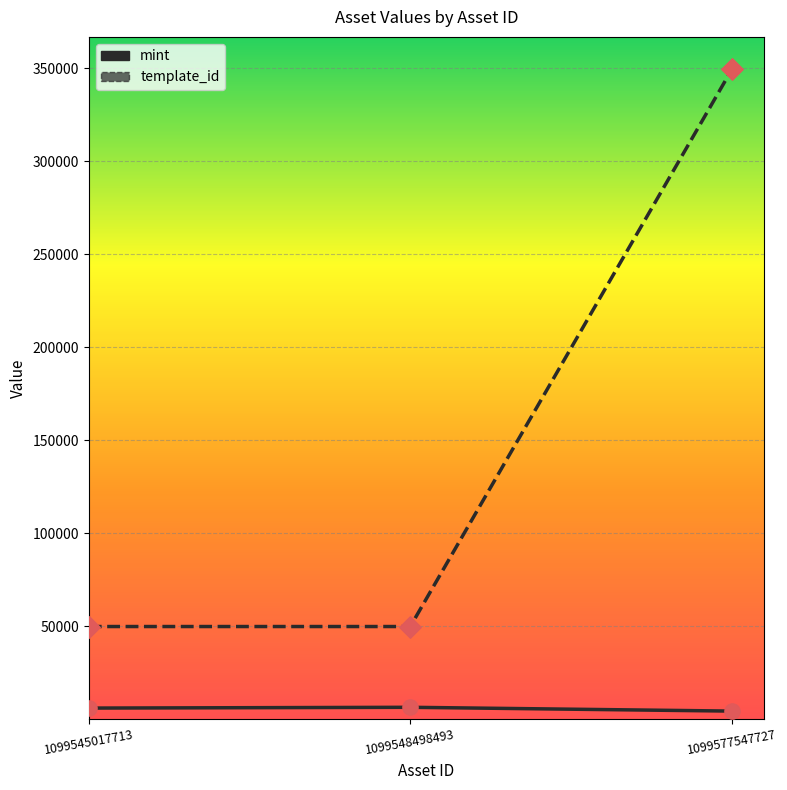

Which series has the widest spread of values?

template_id